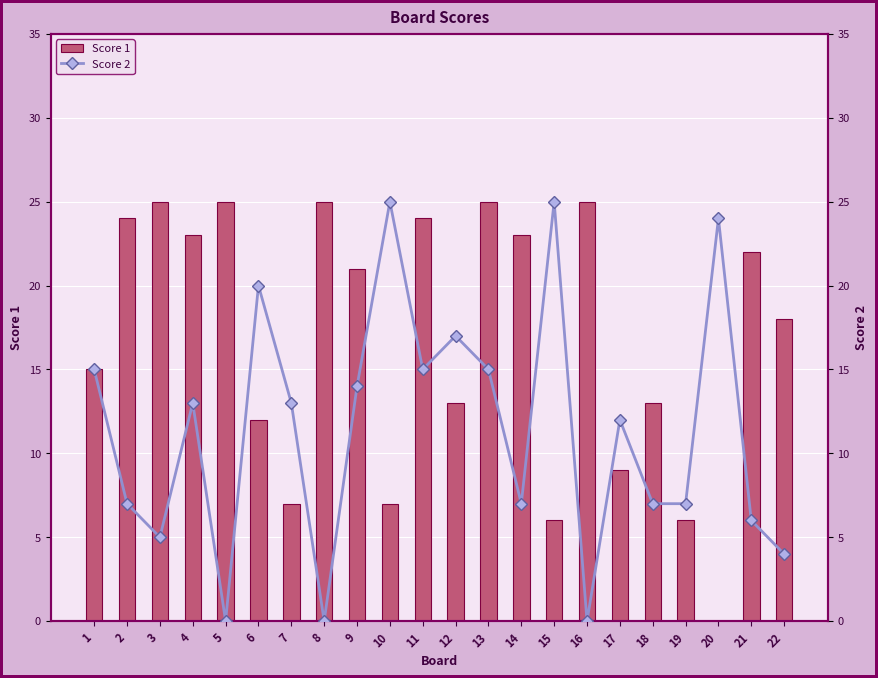

How many data points in Score 1 are less than 21?

11